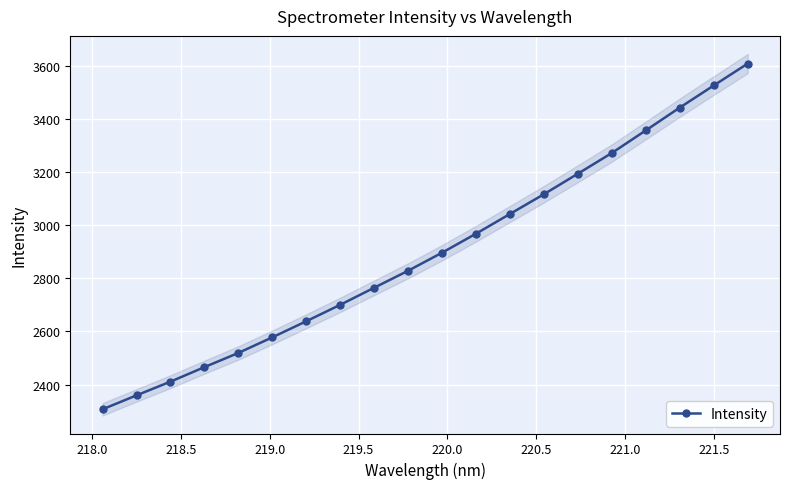

What is the value of the Intensity point at the 2nd from the left?

2359.7